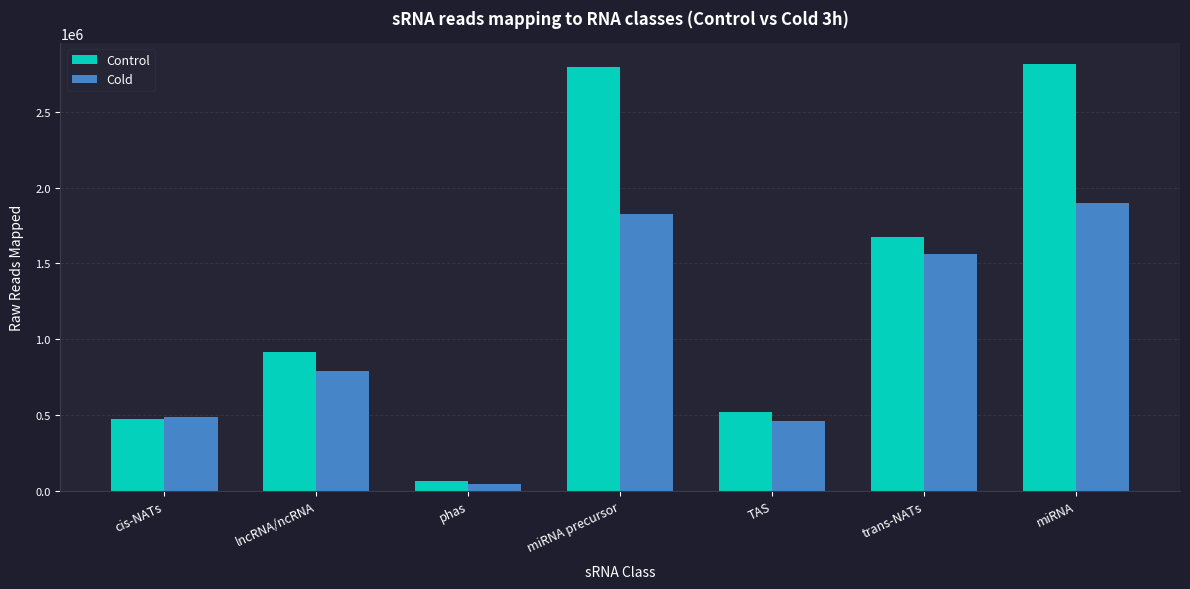

What is the label of the 7th bar from the left?

miRNA